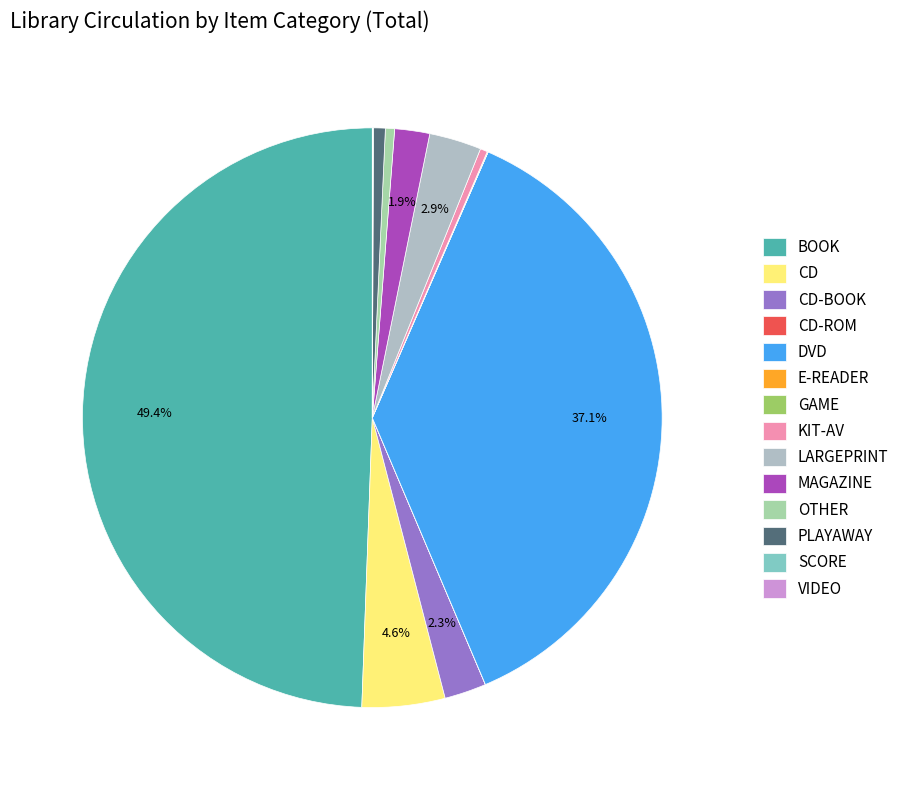

Count the number of slices in the pie.

14